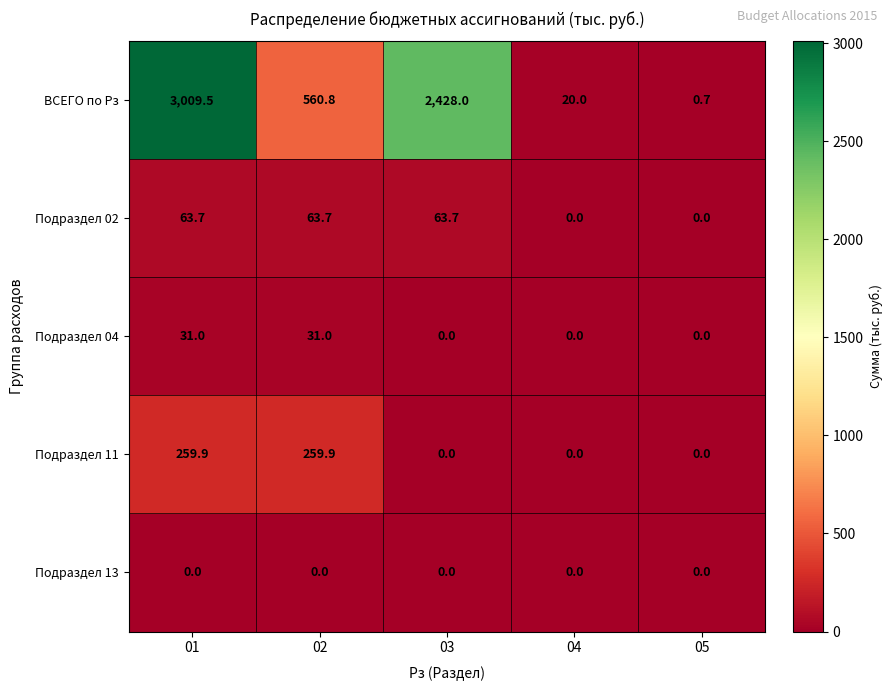

At how many categories does at least one series exceed 916?

2